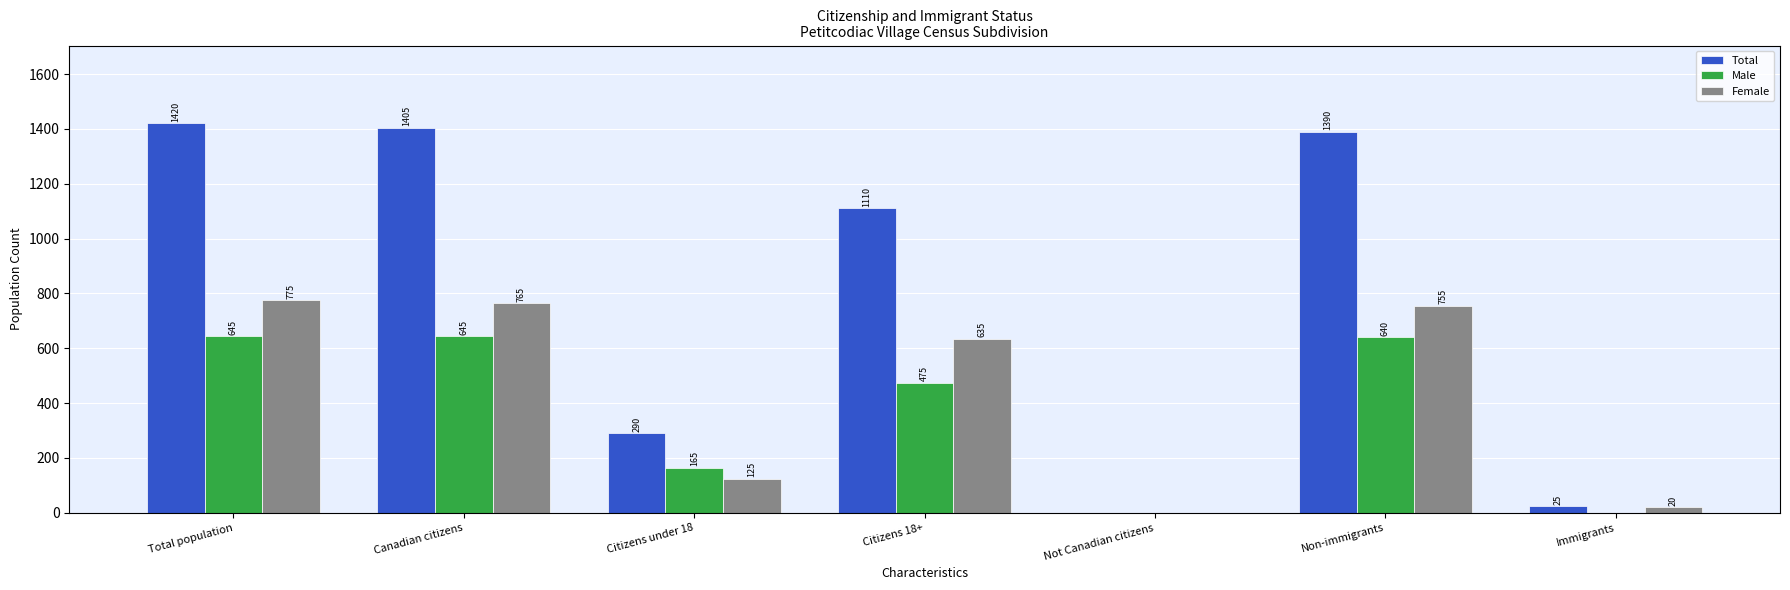

True or false: Male has a value of 1090 at Non-immigrants.

False